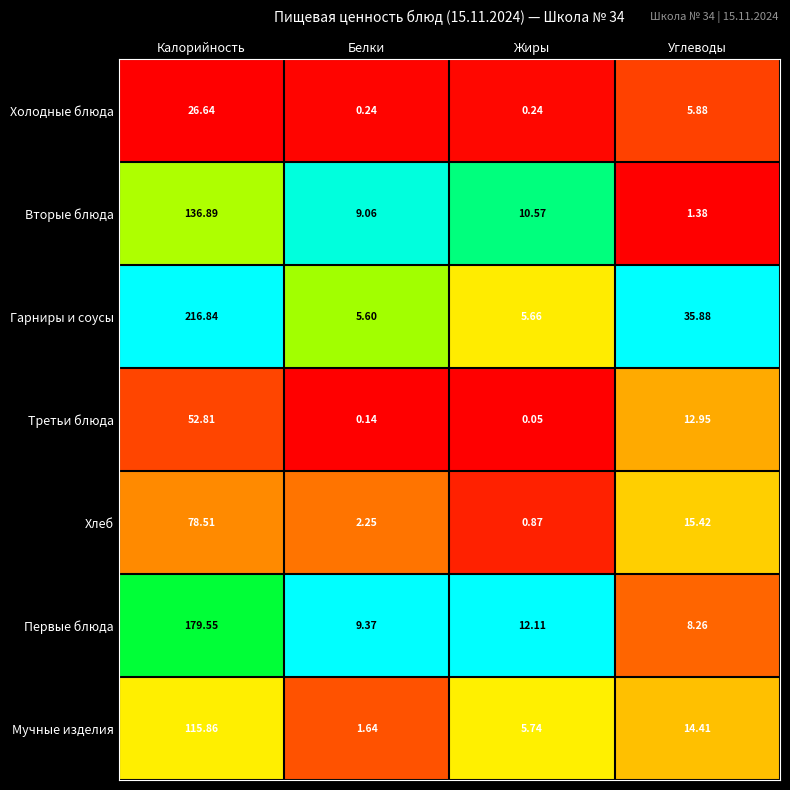

Between Калорийность and Жиры, which series saw the biggest shift?

Гарниры и соусы